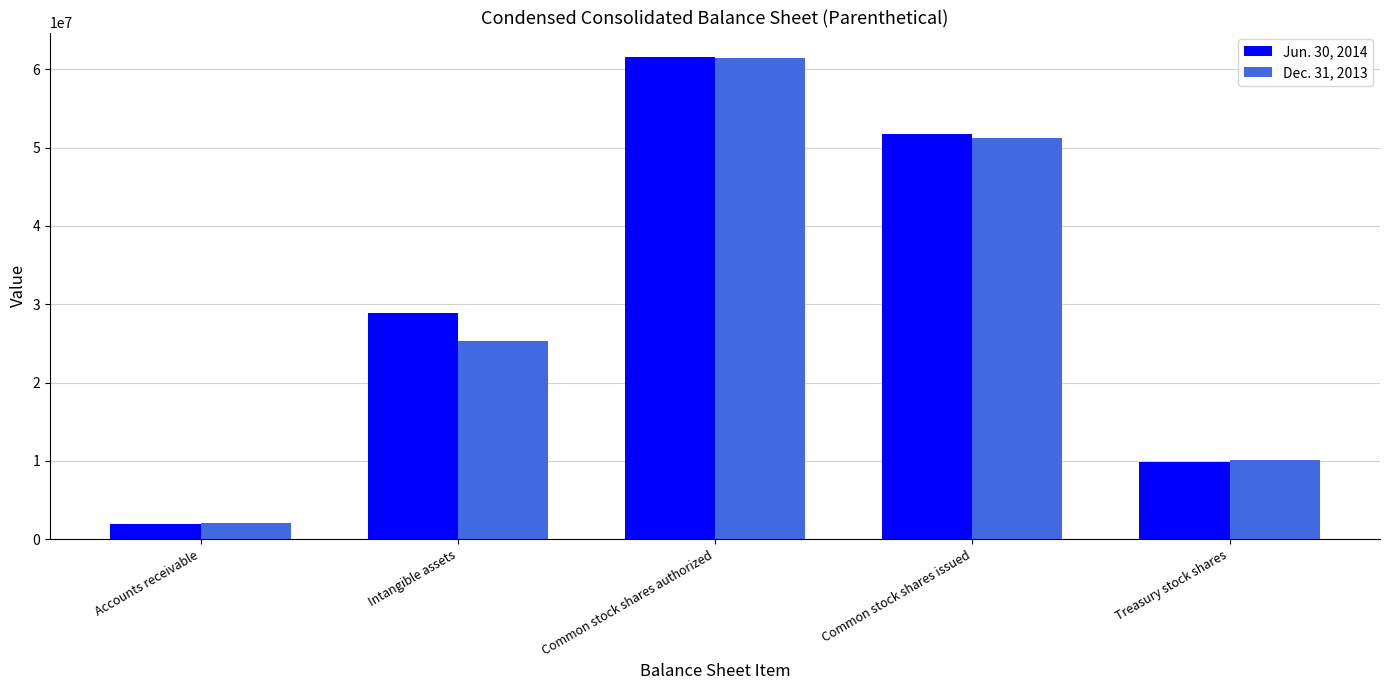

Which series has the largest total across all categories?

Jun. 30, 2014